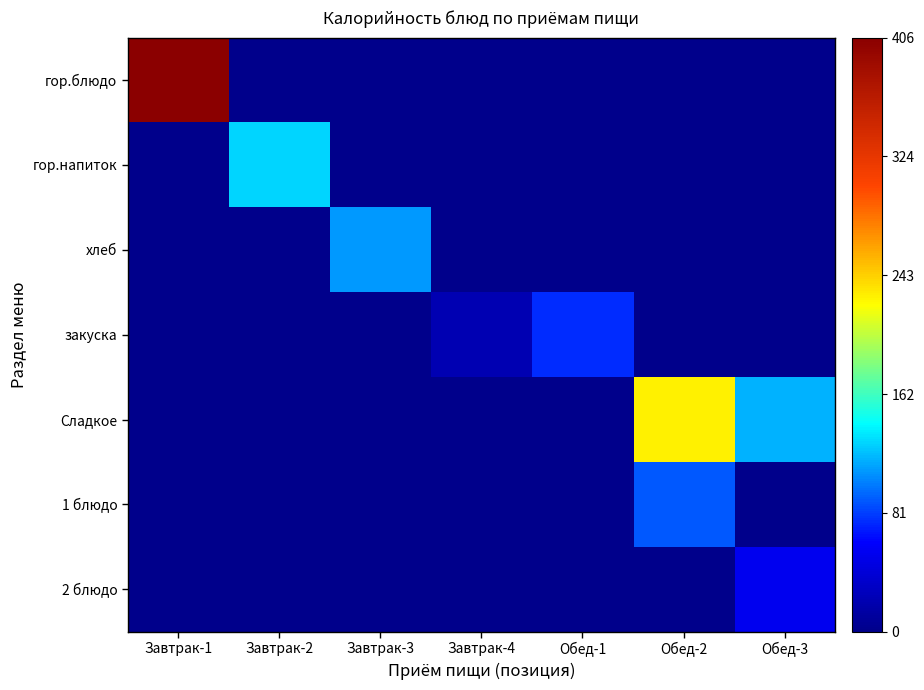

Reading right to left, what are all the values shown in this chart?

гор.блюдо: Обед-3=0	Обед-2=0	Обед-1=0	Завтрак-4=0	Завтрак-3=0	Завтрак-2=0	Завтрак-1=406
гор.напиток: Обед-3=0	Обед-2=0	Обед-1=0	Завтрак-4=0	Завтрак-3=0	Завтрак-2=129	Завтрак-1=0
хлеб: Обед-3=0	Обед-2=0	Обед-1=0	Завтрак-4=0	Завтрак-3=111	Завтрак-2=0	Завтрак-1=0
закуска: Обед-3=0	Обед-2=0	Обед-1=76	Завтрак-4=21	Завтрак-3=0	Завтрак-2=0	Завтрак-1=0
Сладкое: Обед-3=118	Обед-2=229	Обед-1=0	Завтрак-4=0	Завтрак-3=0	Завтрак-2=0	Завтрак-1=0
1 блюдо: Обед-3=0	Обед-2=90	Обед-1=0	Завтрак-4=0	Завтрак-3=0	Завтрак-2=0	Завтрак-1=0
2 блюдо: Обед-3=53	Обед-2=0	Обед-1=0	Завтрак-4=0	Завтрак-3=0	Завтрак-2=0	Завтрак-1=0